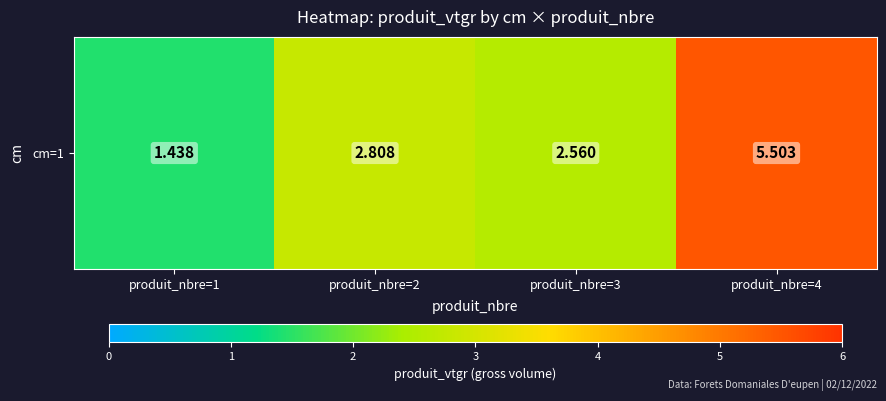

What is the average value?

3.1